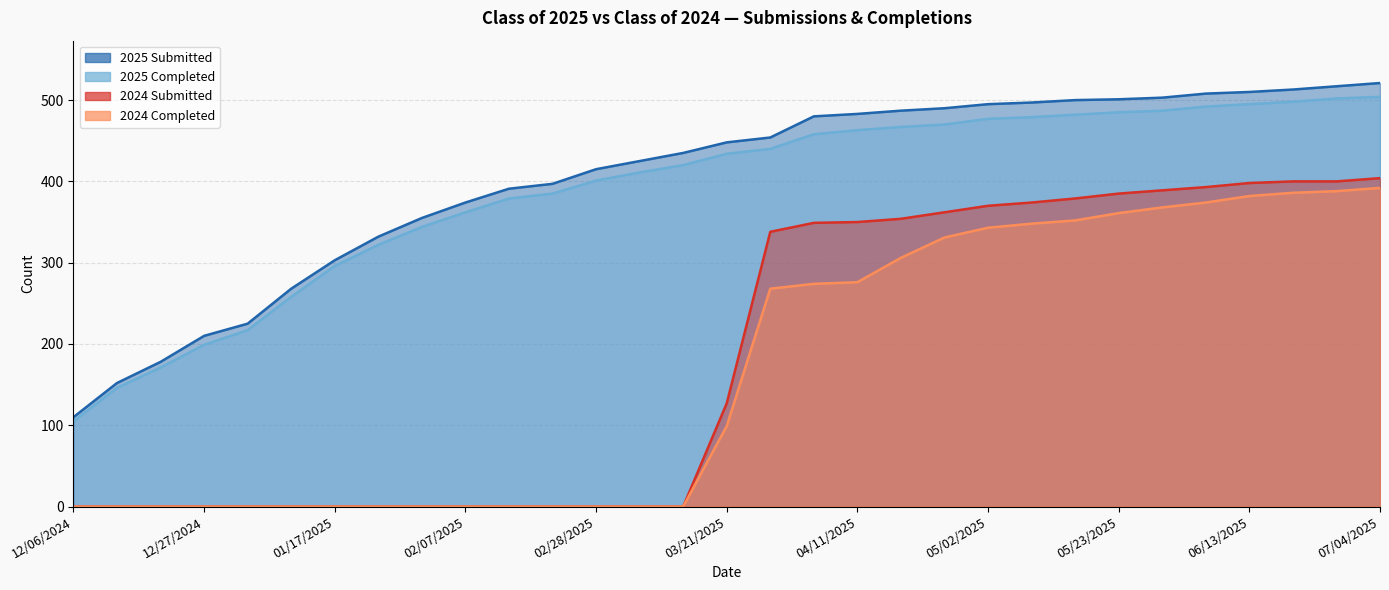

Reading left to right, transcribe all the data shown in this chart.

2025 Submitted: 110	152	178	210	225	268	303	332	355	374	391	397	415	425	435	448	454	480	483	487	490	495	497	500	501	503	508	510	513	517	521
2025 Completed: 105	146	171	199	217	258	296	322	344	362	379	385	401	411	420	434	440	458	463	467	470	477	479	482	485	487	492	495	498	502	504
2024 Submitted: 0	0	0	0	0	0	0	0	0	0	0	0	0	0	0	127	338	349	350	354	362	370	374	379	385	389	393	398	400	400	404
2024 Completed: 0	0	0	0	0	0	0	0	0	0	0	0	0	0	0	99	268	274	276	306	331	343	348	352	361	368	374	382	386	388	392